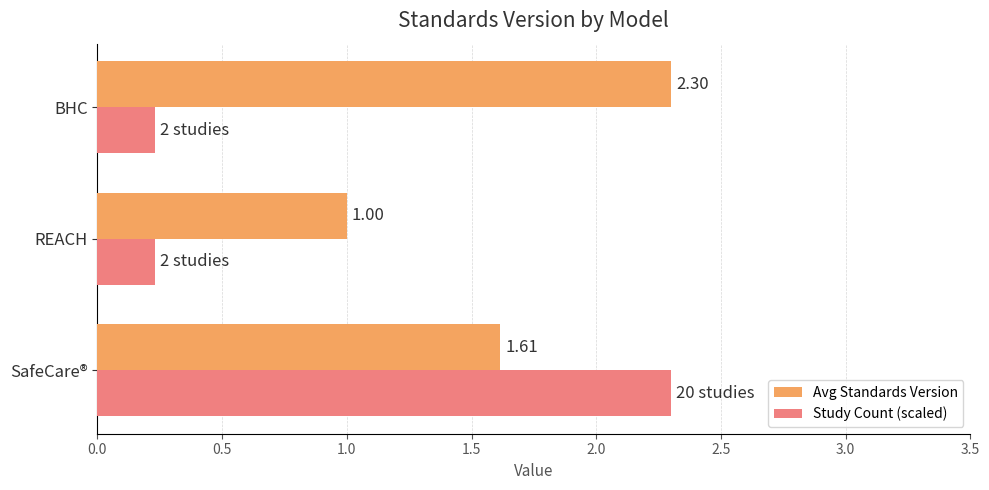

What is the difference between the maximum and minimum values in the Study Count (scaled) series?

2.1